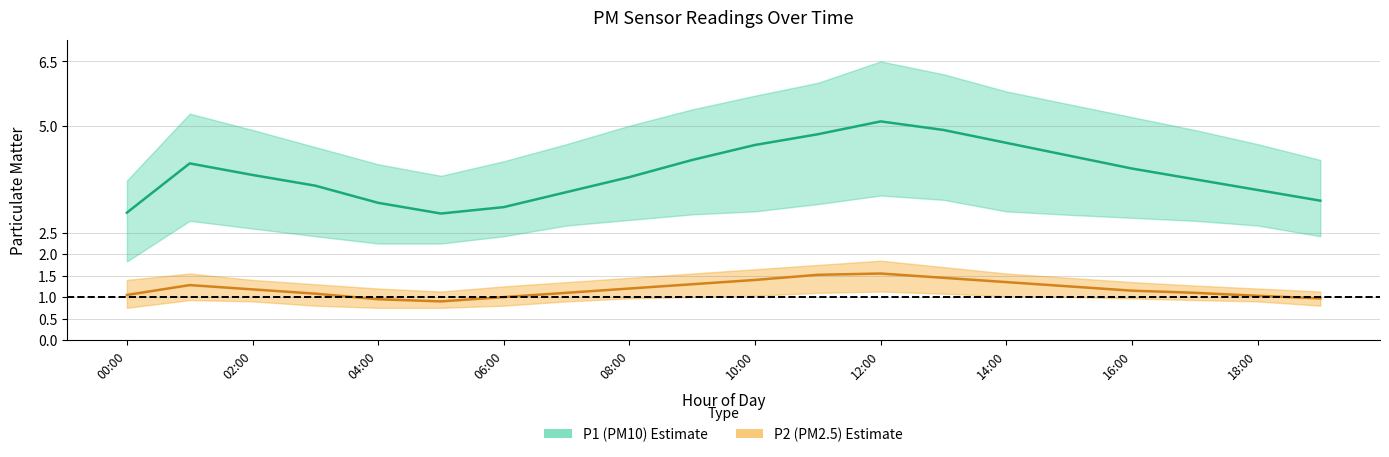

True or false: P1 (PM10) mean has more than 1 interior local peaks.

True